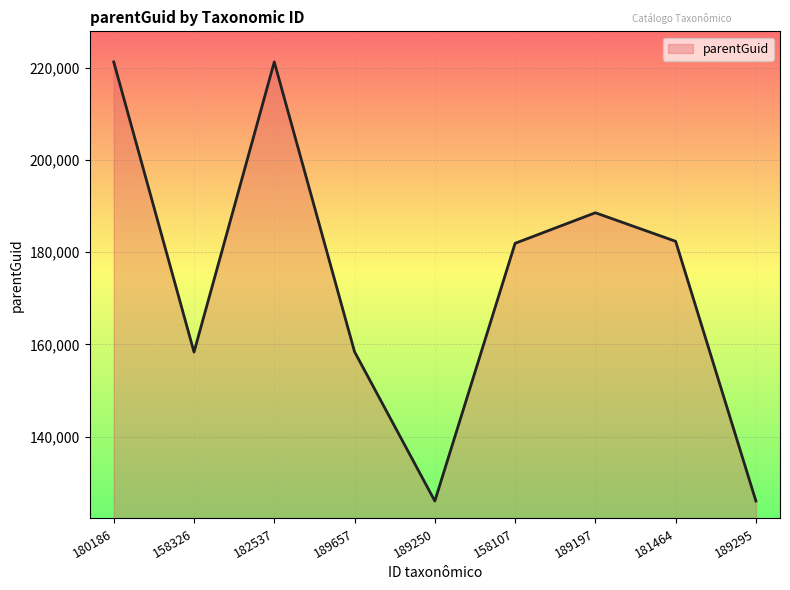

Between 189197 and 189295, which is larger?

189197